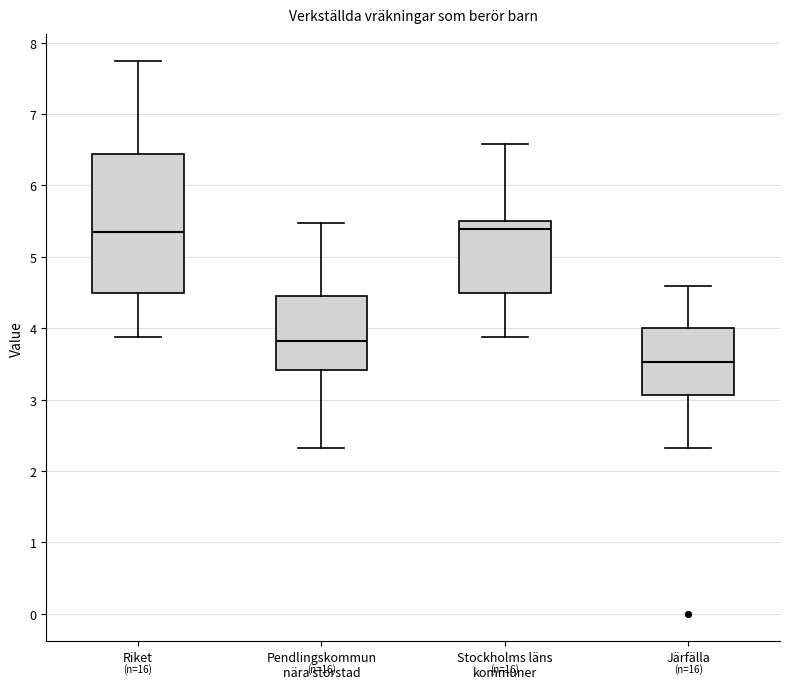

Reading left to right, read every box against the y-axis: the position of its median line, the range the box covers, and the ends of its whiskers. The values are not printed on the chart, so give them approximately, as read against the axis.

Riket: median 5.3, box 4.5 to 6.4, whiskers 3.9 to 7.7
Pendlingskommun nära storstad: median 3.8, box 3.4 to 4.5, whiskers 2.3 to 5.5
Stockholms läns kommuner: median 5.4, box 4.5 to 5.5, whiskers 3.9 to 6.6
Järfälla: median 3.5, box 3.1 to 4.0, whiskers 2.3 to 4.6